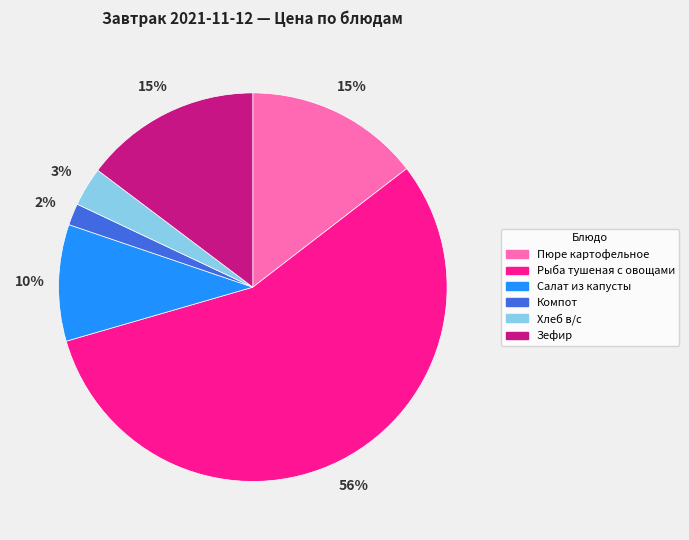

How many slices are in this pie chart?

6